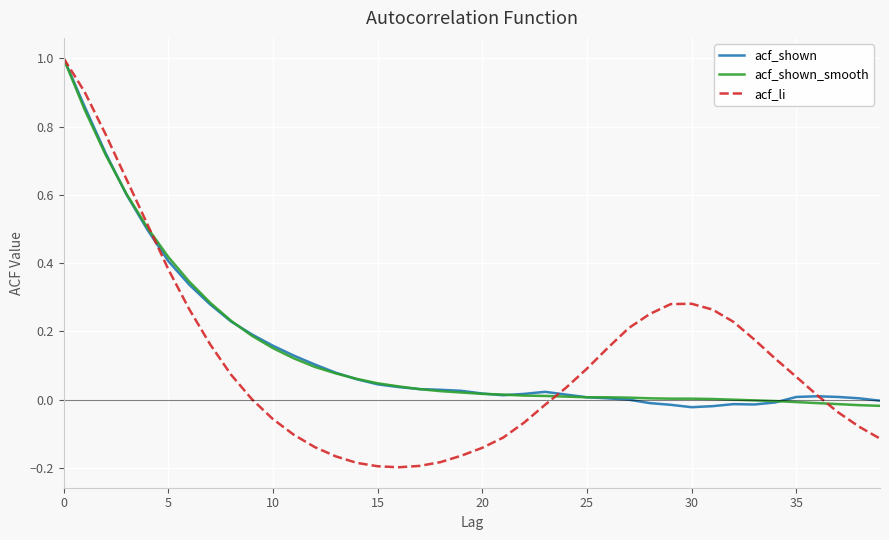

What is the highest value of the acf_li series?

1.0